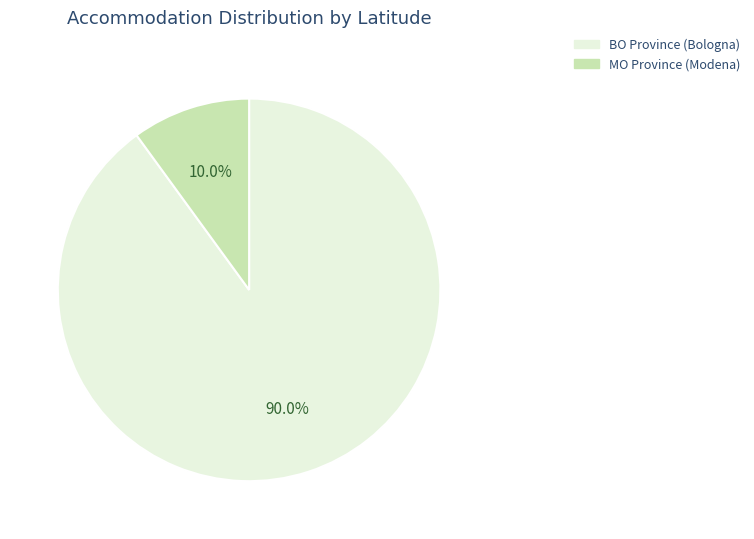

Does any single category account for the majority?

Yes